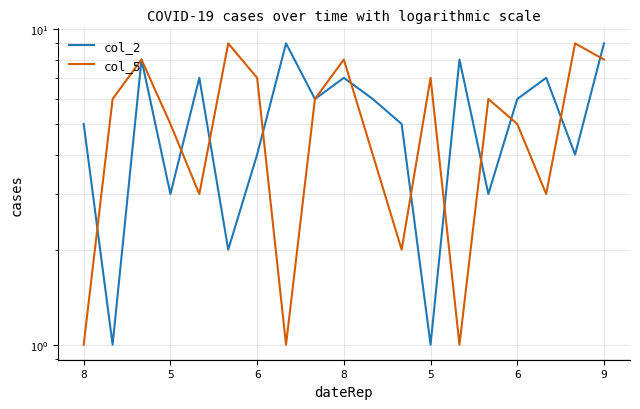

At 9, list the series in order from largest to smallest.

col_2, col_5